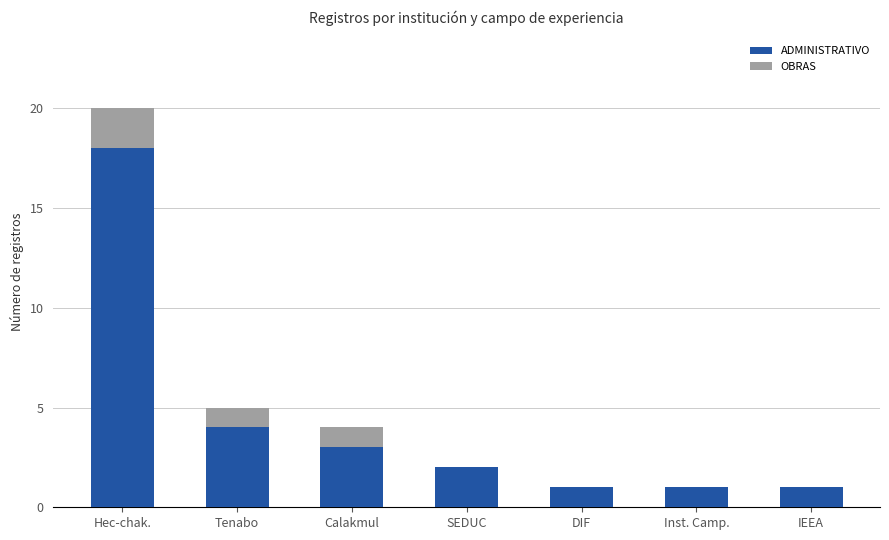

At which category is the sum across all series the highest?

Hec-chak.